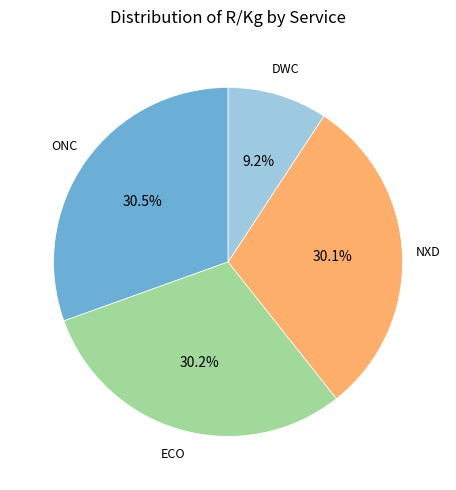

Is there any slice that represents more than half of the pie?

No